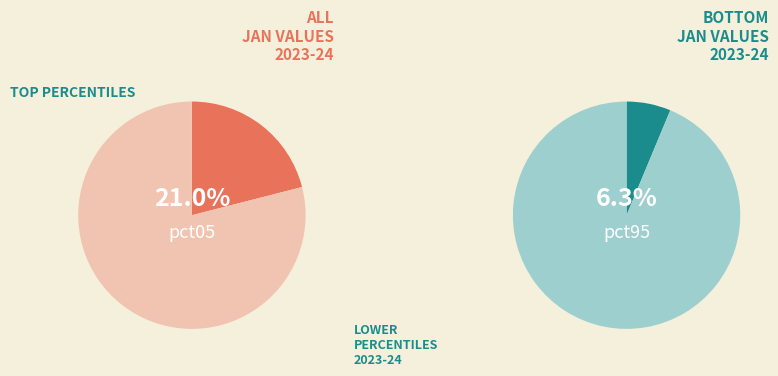

Which slice is the largest?

pct05